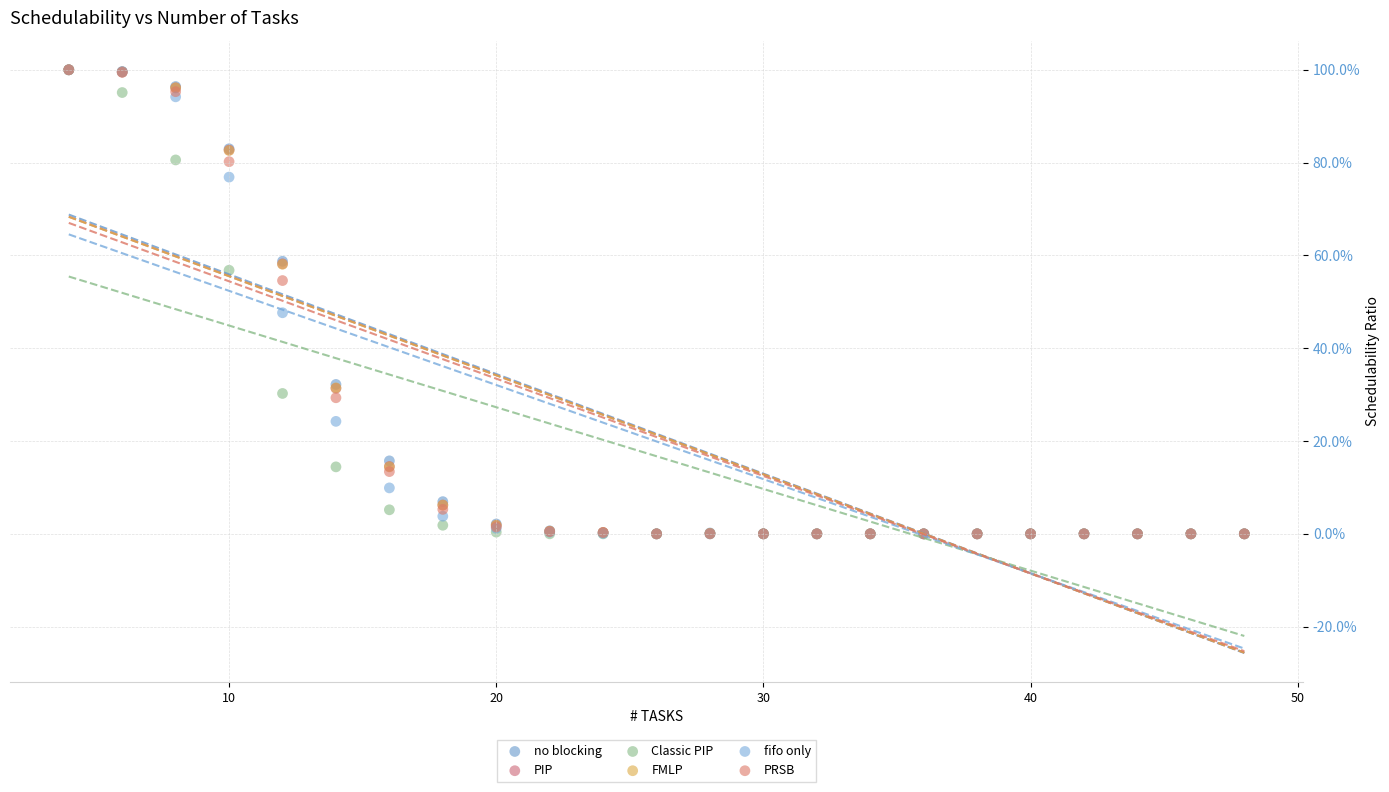

What are all the series names shown in the legend?

no blocking, PIP, Classic PIP, FMLP, fifo only, PRSB